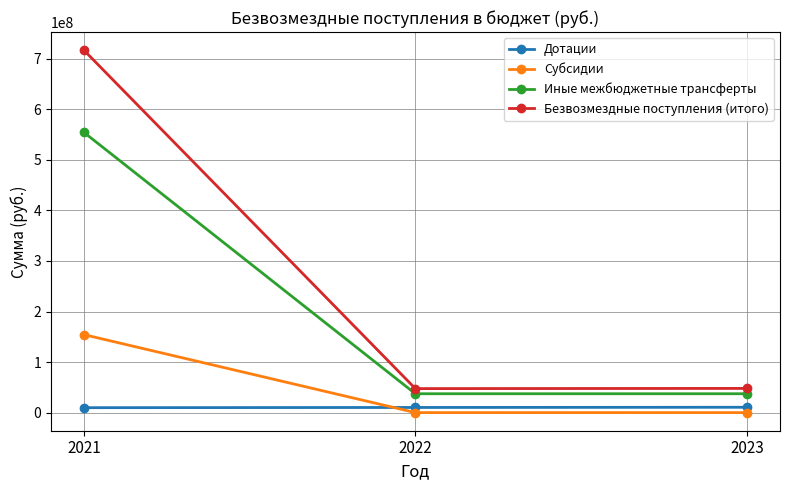

Which series has the widest spread of values?

Безвозмездные поступления (итого)